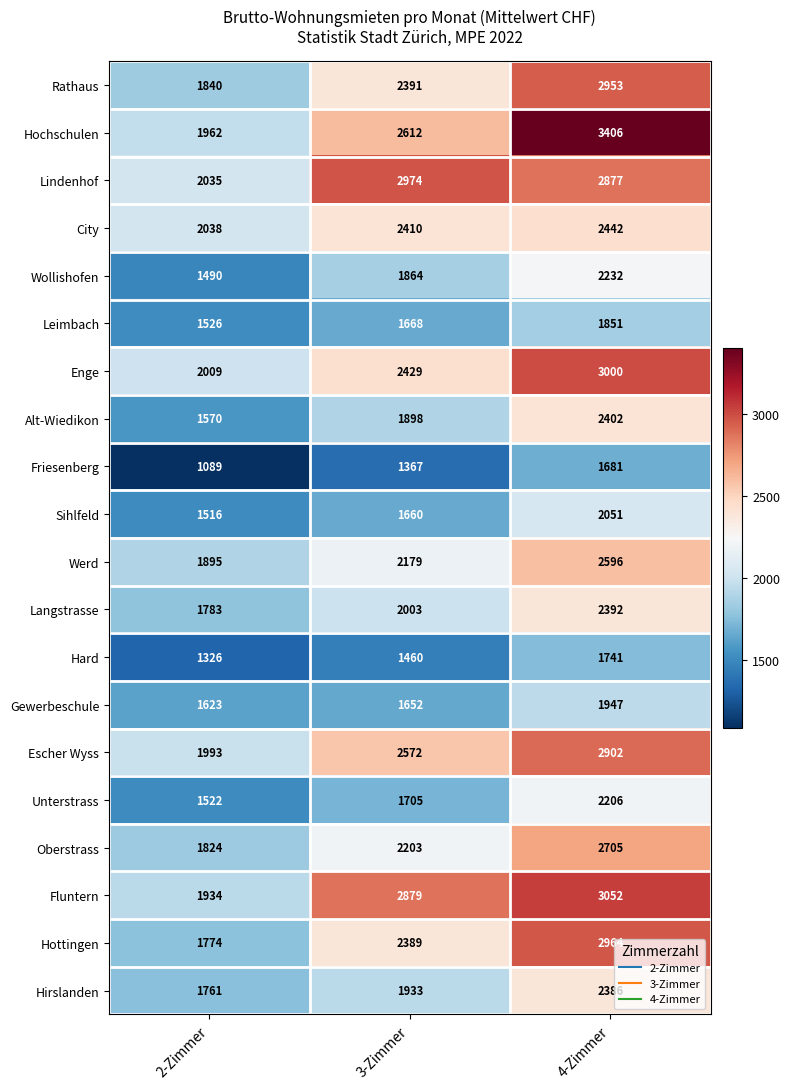

Which series has the largest total across all categories?

Hochschulen